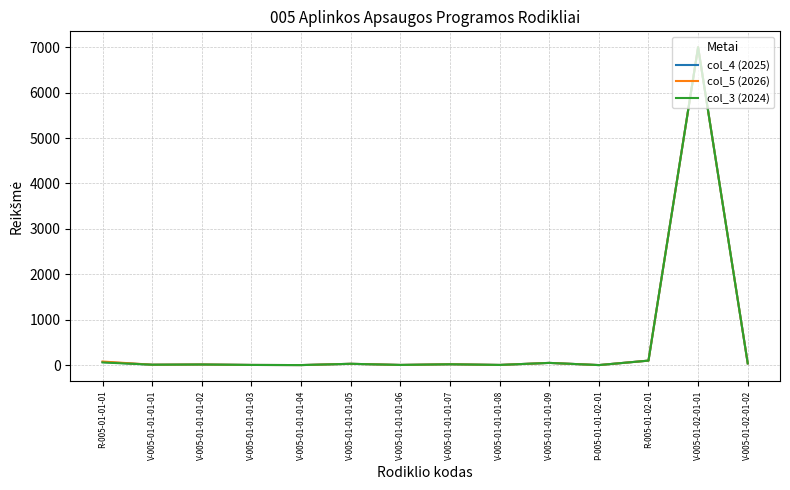

What is the maximum value shown in the chart?

7000